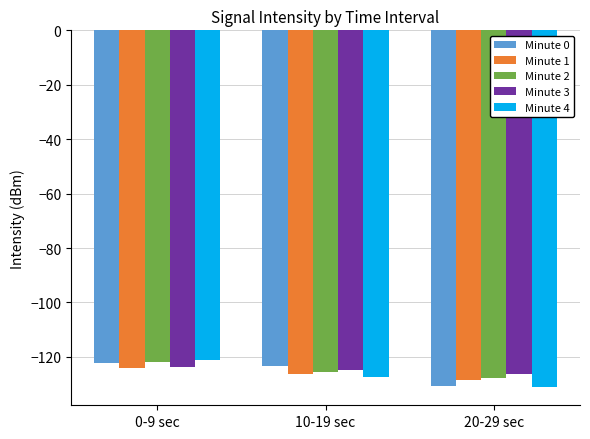

What is the sum of all Minute 3 values?

-374.8